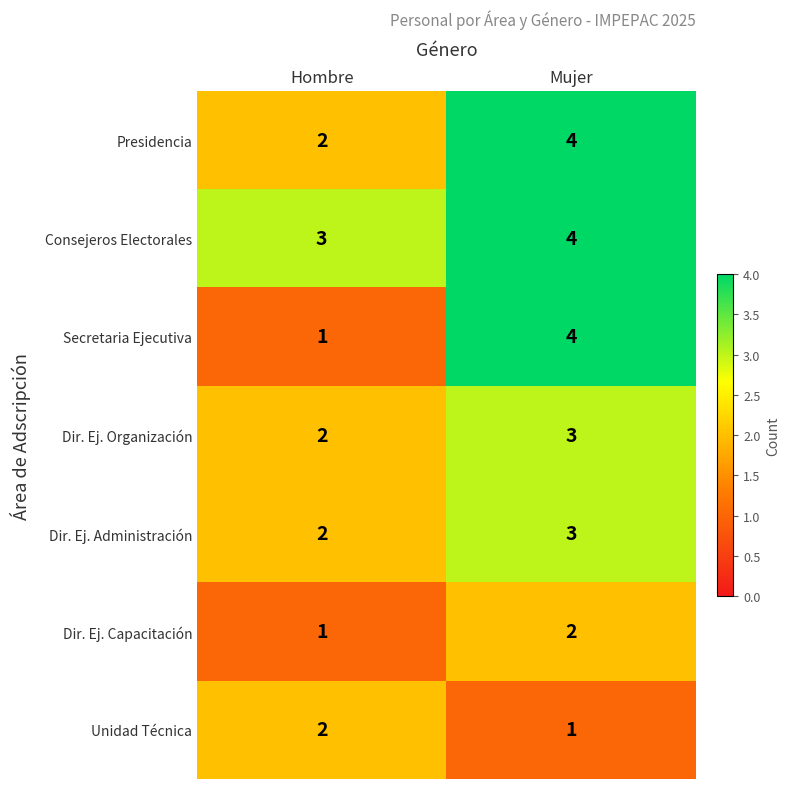

Reading left to right, transcribe all the data shown in this chart.

Presidencia: Hombre=2	Mujer=4
Consejeros Electorales: Hombre=3	Mujer=4
Secretaria Ejecutiva: Hombre=1	Mujer=4
Dir. Ej. Organización: Hombre=2	Mujer=3
Dir. Ej. Administración: Hombre=2	Mujer=3
Dir. Ej. Capacitación: Hombre=1	Mujer=2
Unidad Técnica: Hombre=2	Mujer=1